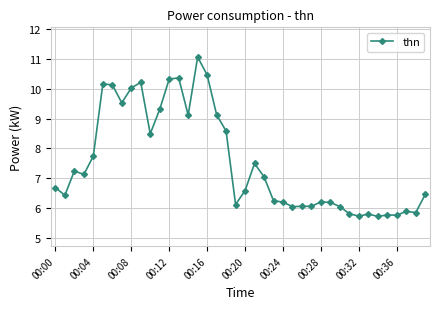

What is the value of the 2nd point from the left?

6.4